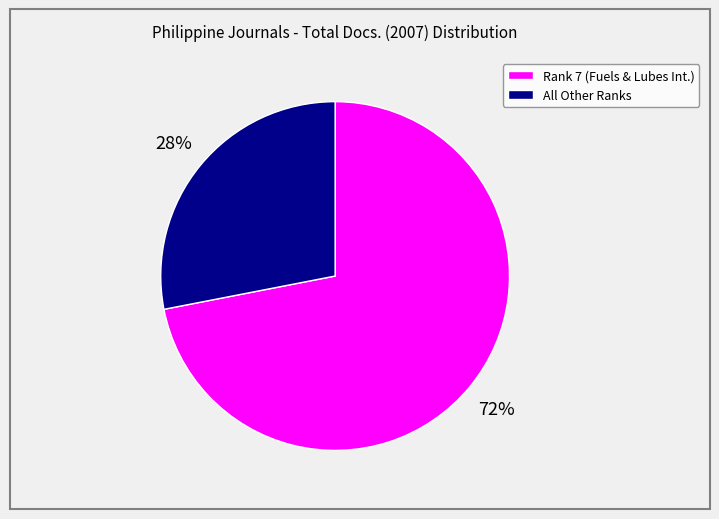

Is the sum of All Other Ranks and Rank 7 (Fuels & Lubes Int.) greater than half?

Yes